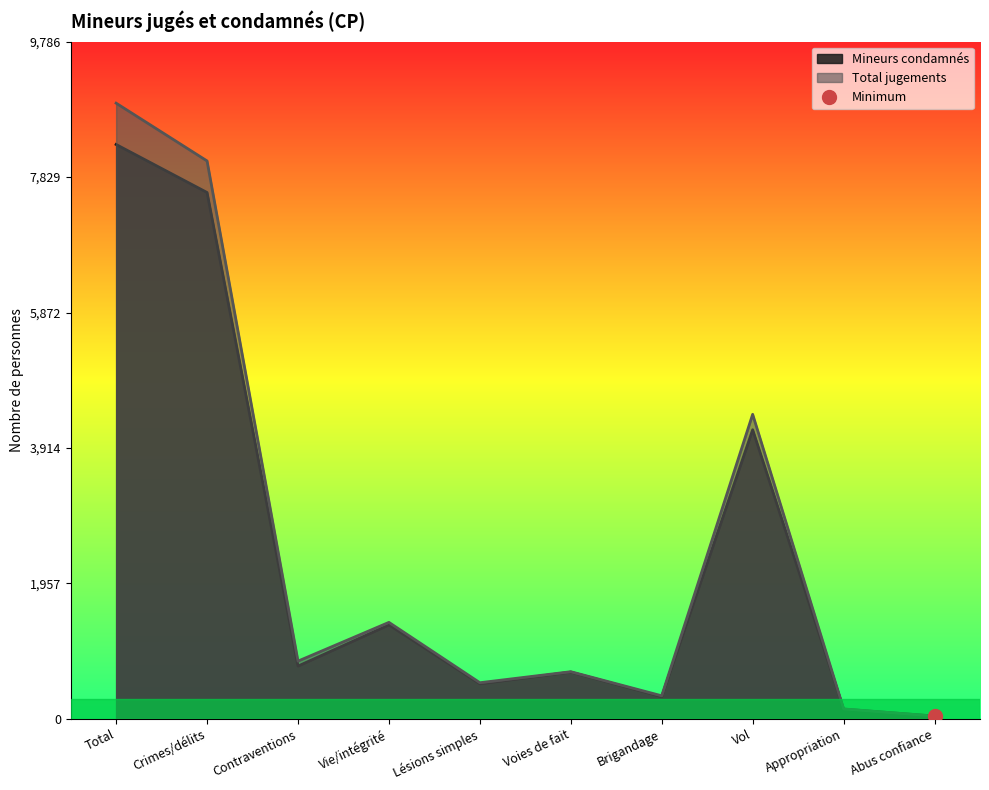

Reading left to right, transcribe all the data shown in this chart.

Mineurs condamnés: 8300	7606	763	1358	507	676	321	4178	142	41
Total jugements: 8897	8062	835	1395	523	682	334	4401	144	41